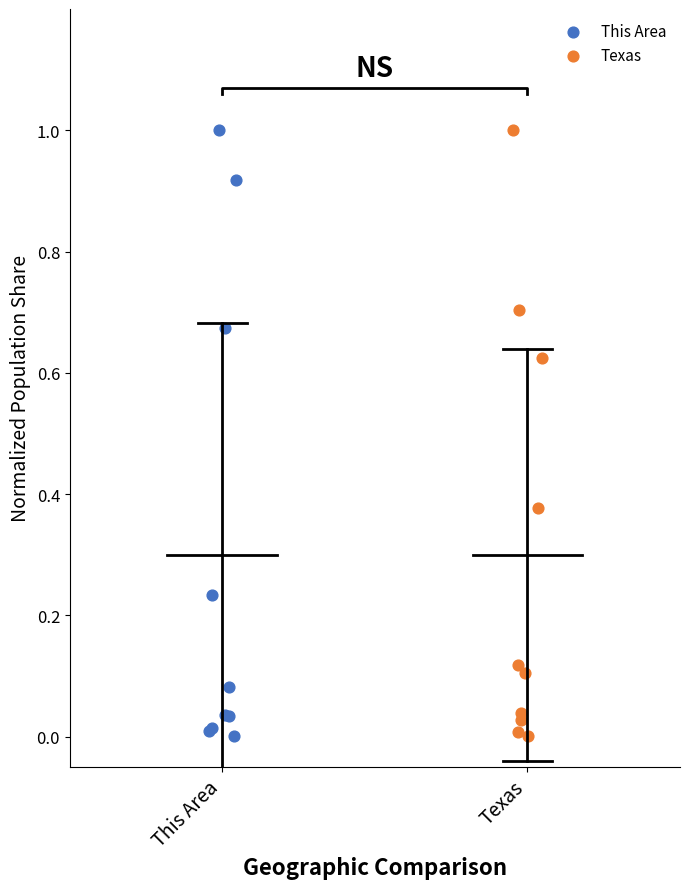

What are all the series names shown in the legend?

This Area, Texas